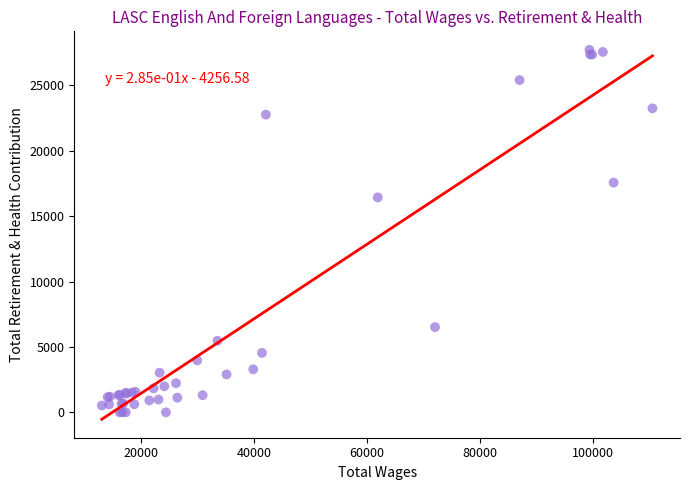

What Y value in the scatter plot is closest to 13864?

16439